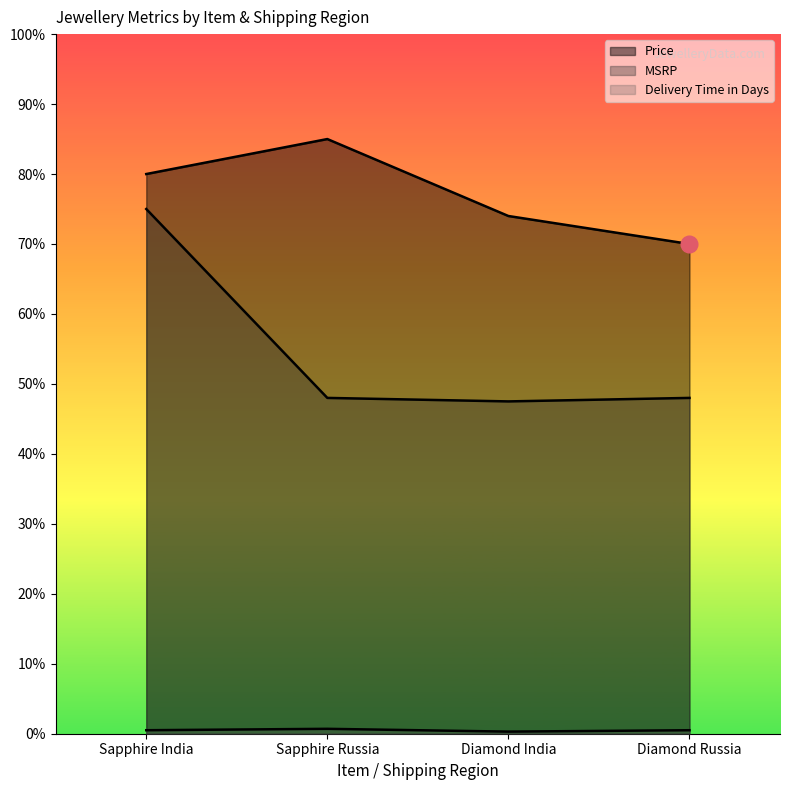

What is the greatest value displayed?

850